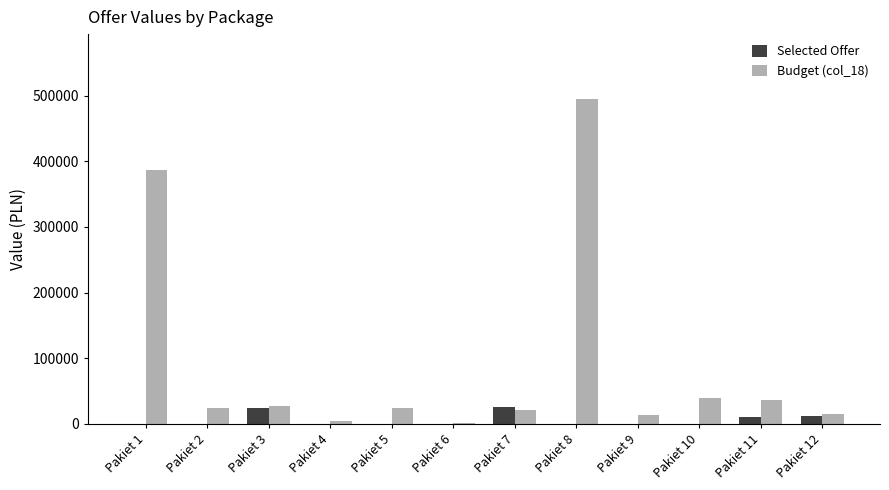

At which label is Budget (col_18) closest to 248012?

Pakiet 1